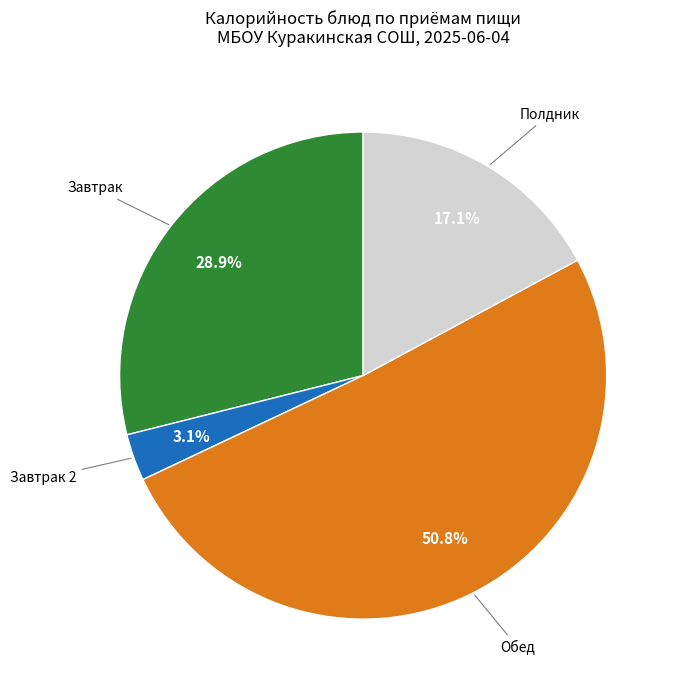

Does any single category account for the majority?

Yes